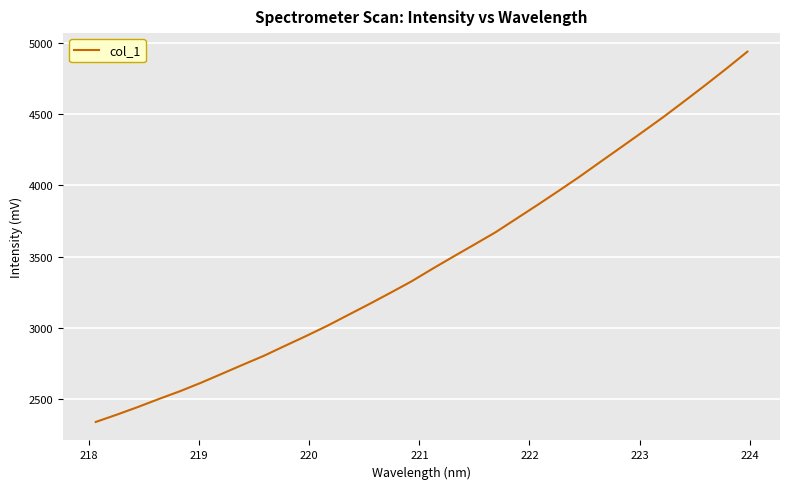

Does the chart have visible grid lines?

Yes